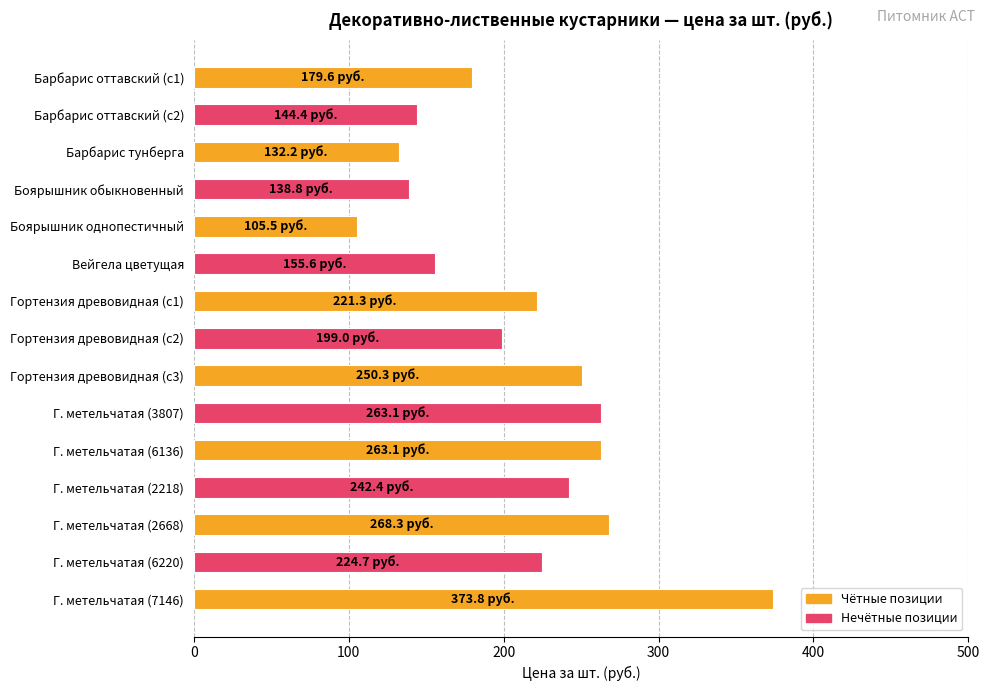

Does the chart contain any negative values?

No